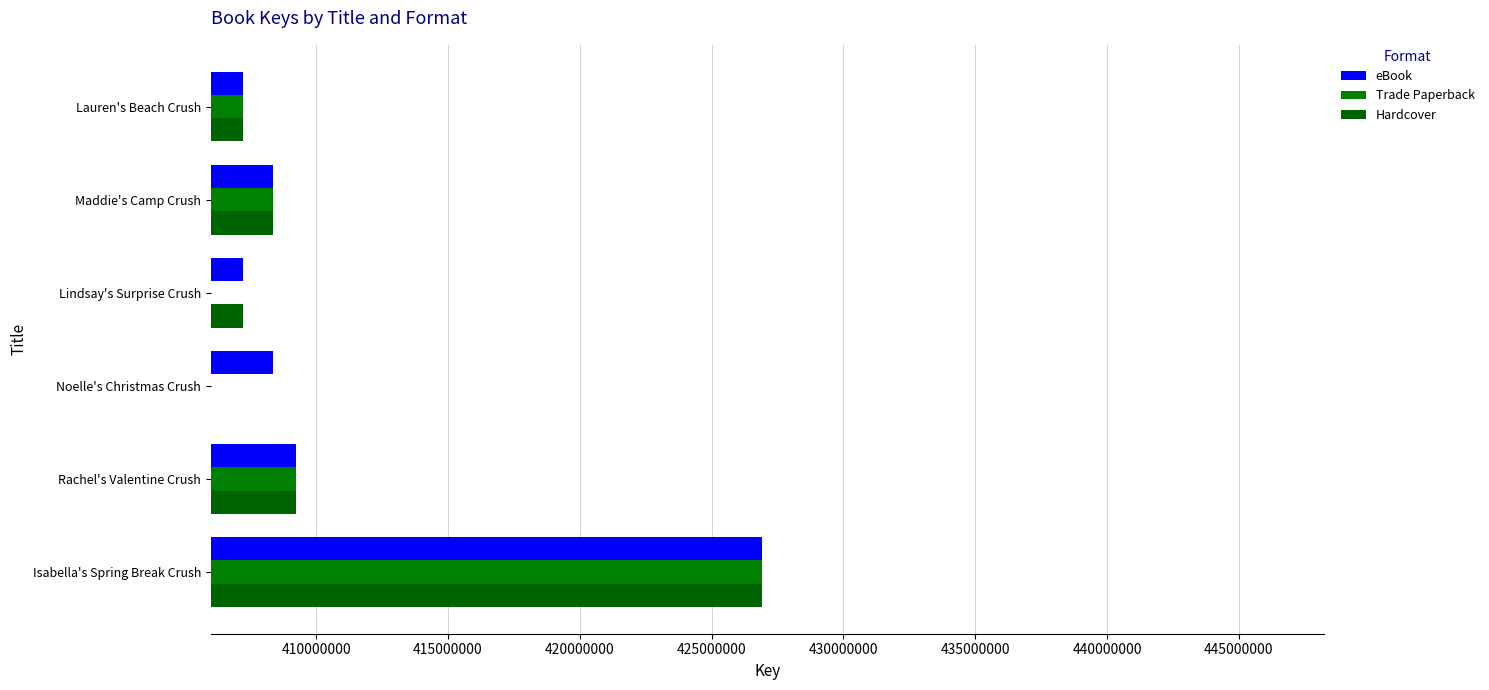

The value of eBook at Isabella's Spring Break Crush is 426896115. True or false?

True